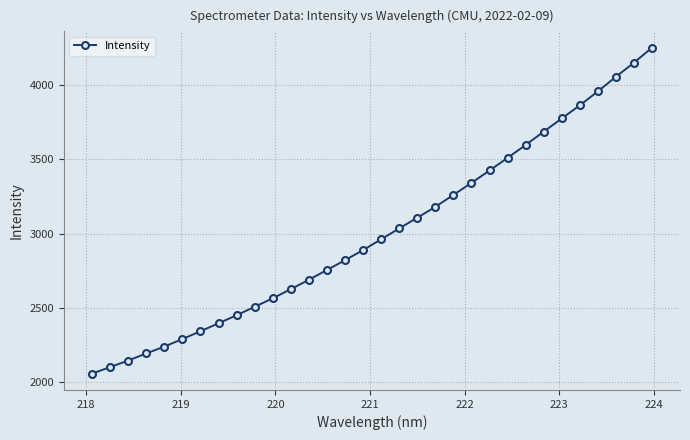

What is the average value?

3007.0